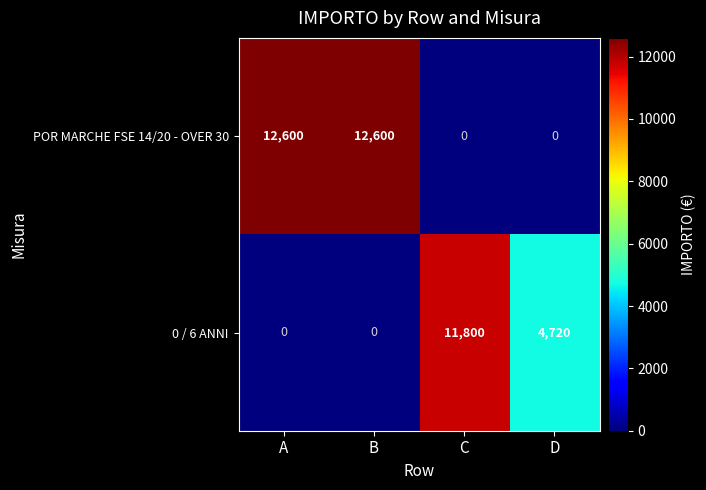

The value of POR MARCHE FSE 14/20 - OVER 30 at C is 6784. True or false?

False